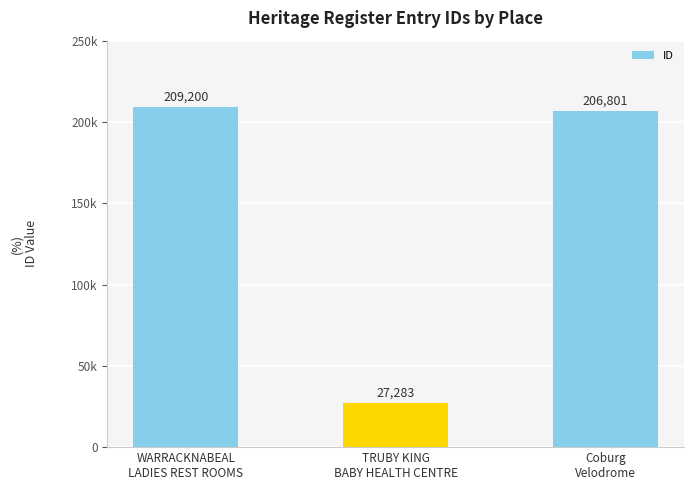

Are the bars horizontal?

No